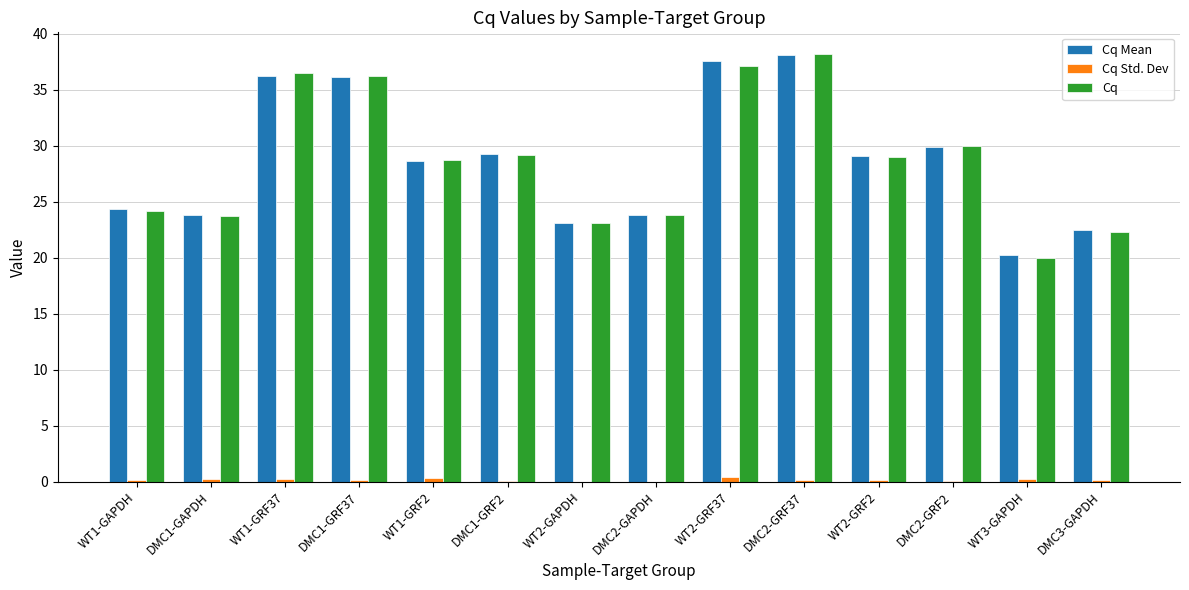

The value of Cq at WT3-GAPDH is 20.0. True or false?

True